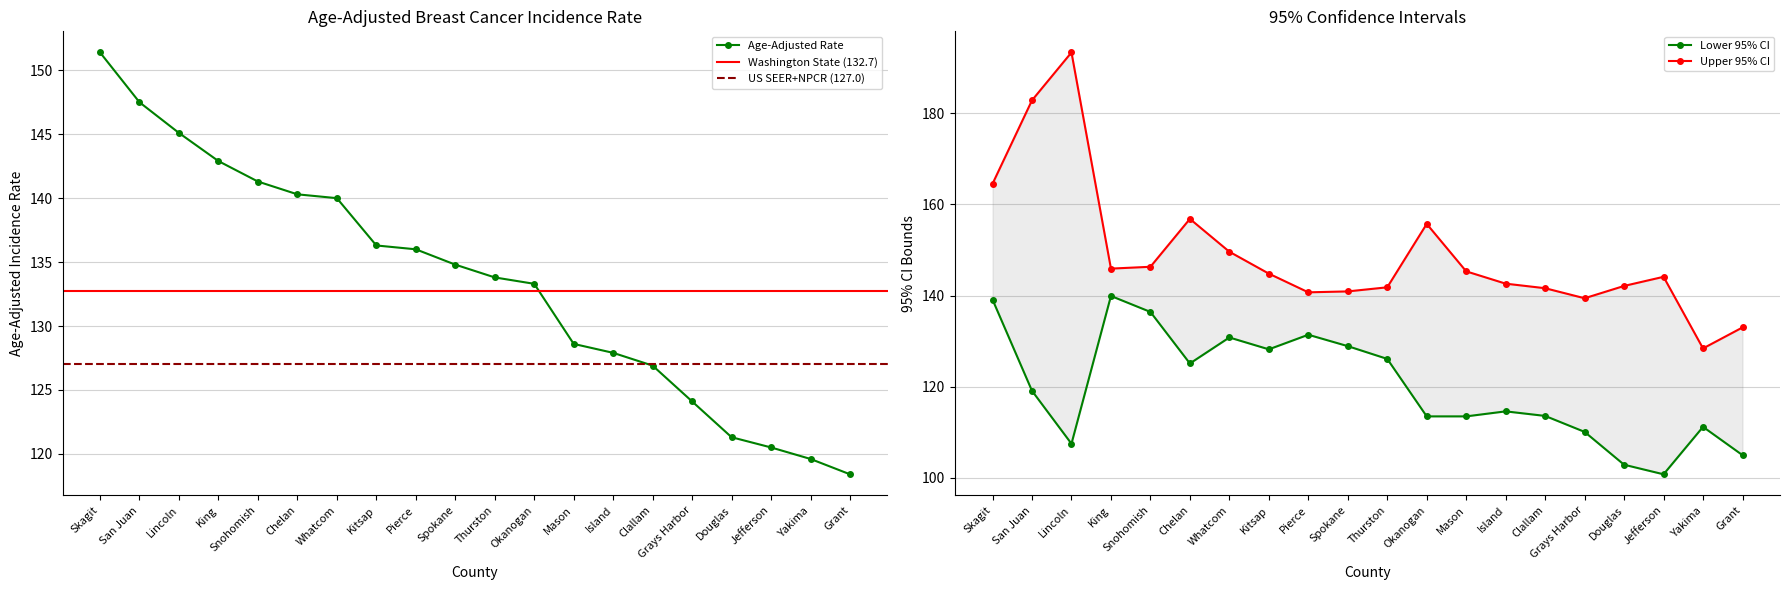

Is the value of Lower 95% CI at Spokane greater than the value of Upper 95% CI at Jefferson?

No